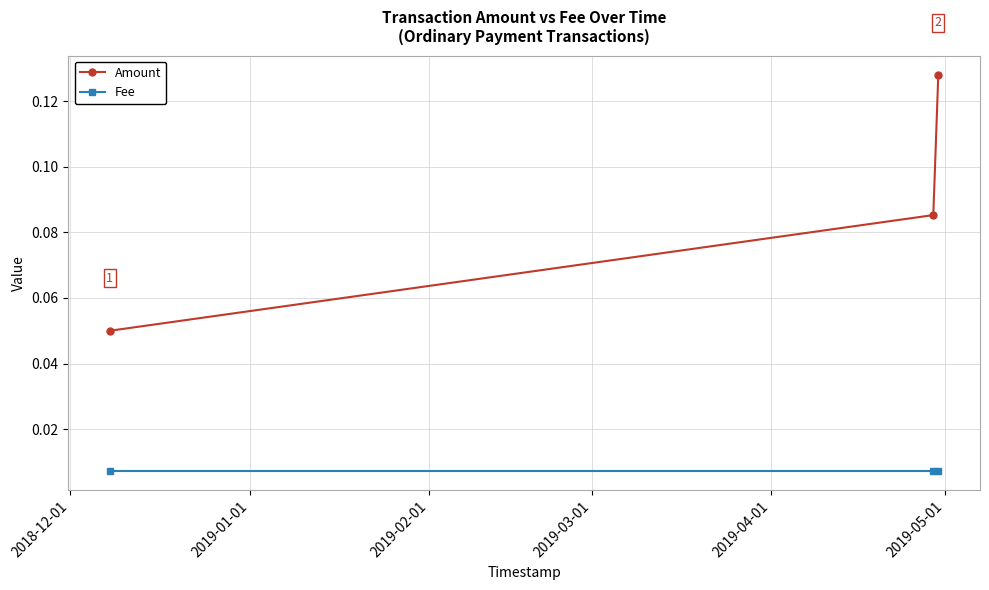

How many Amount values are between 0 and 1?

3